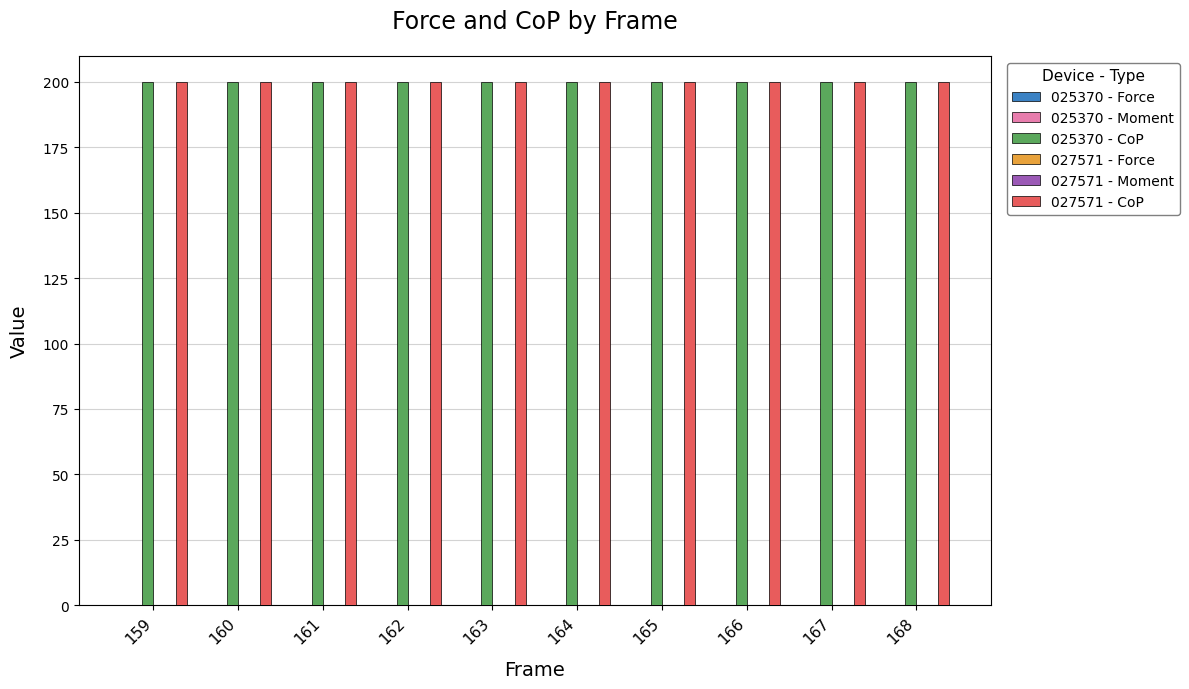

What is the spread (max minus min) of values at 164?

200